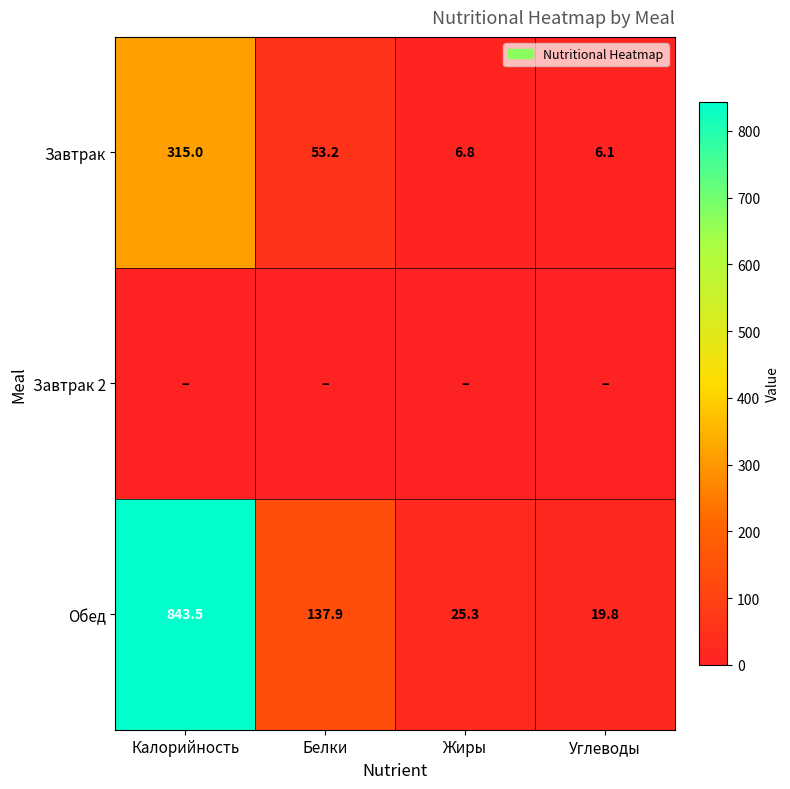

Which category has the highest value in the Обед series?

Калорийность